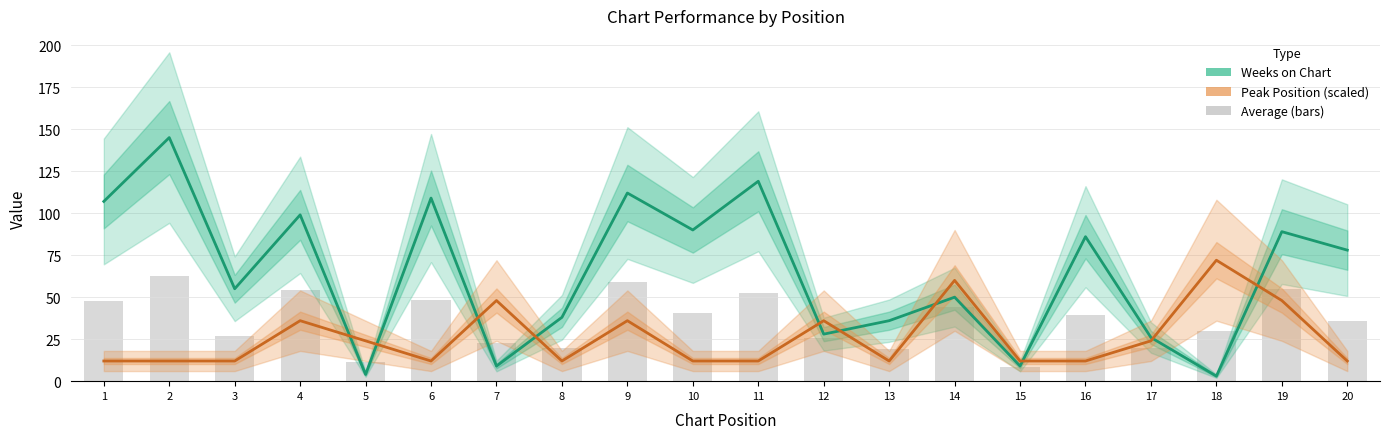

What is the value of the Weeks on Chart bar at the 12th from the left?

28